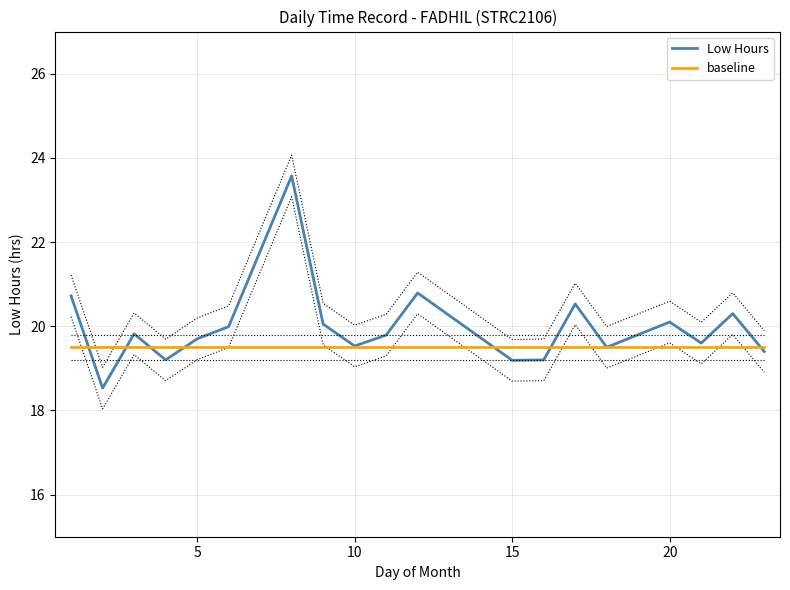

True or false: Low Hours has a value of 19.2 at 15.

True